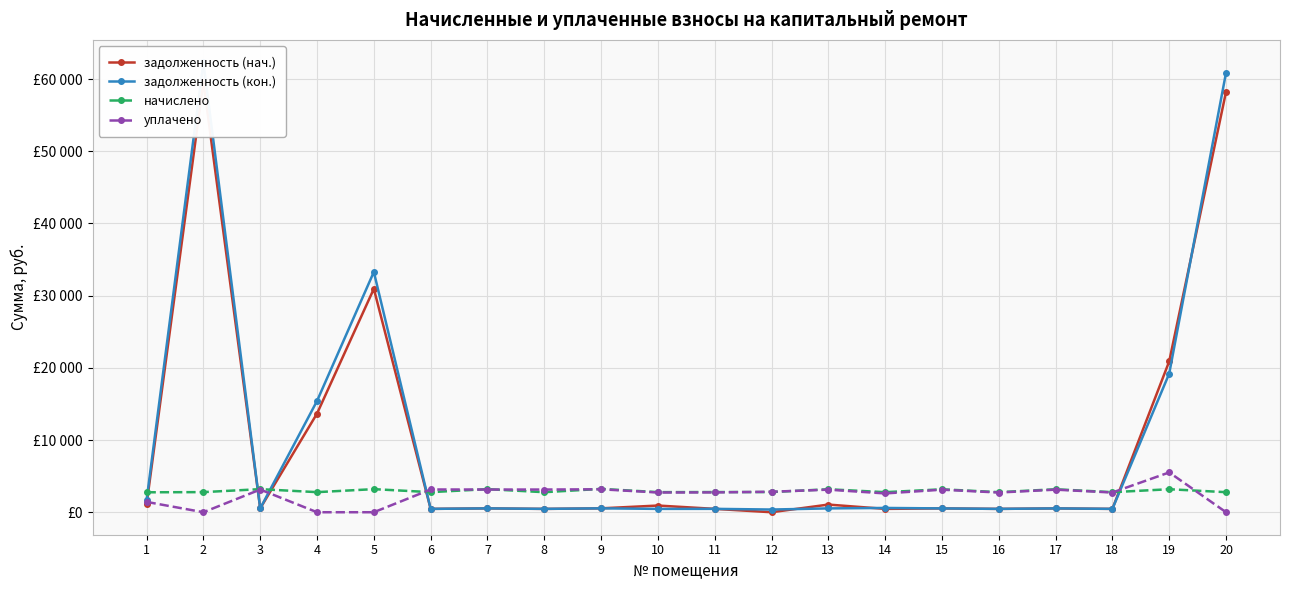

Rank the categories by начислено value from highest to lowest.

9, 3, 5, 7, 19, 13, 17, 15, 11, 12, 2, 4, 6, 10, 14, 16, 18, 20, 8, 1